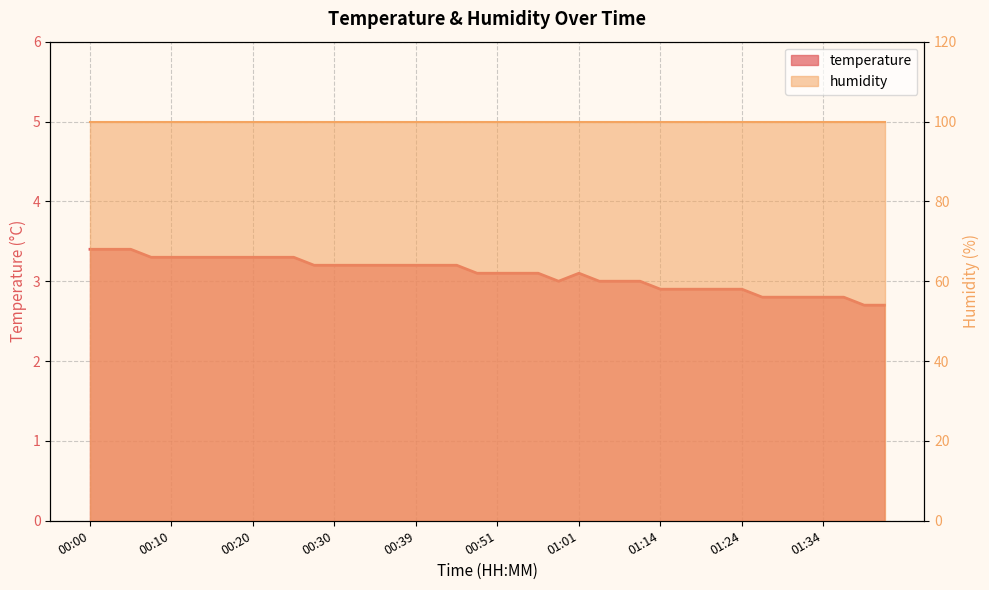

Reading left to right, transcribe all the data shown in this chart.

3.4	3.4	3.4	3.3	3.3	3.3	3.3	3.3	3.3	3.3	3.3	3.2	3.2	3.2	3.2	3.2	3.2	3.2	3.2	3.1	3.1	3.1	3.1	3.0	3.1	3.0	3.0	3.0	2.9	2.9	2.9	2.9	2.9	2.8	2.8	2.8	2.8	2.8	2.7	2.7